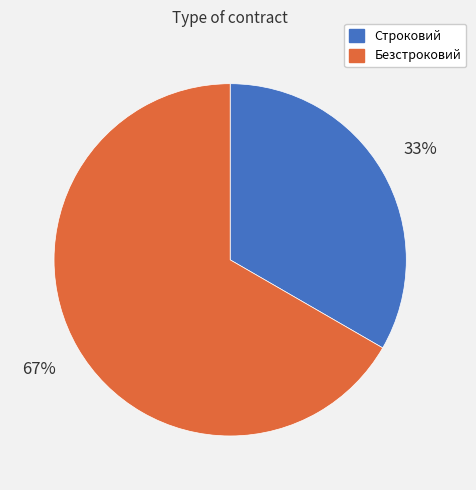

Which category accounts for the majority?

Безстроковий